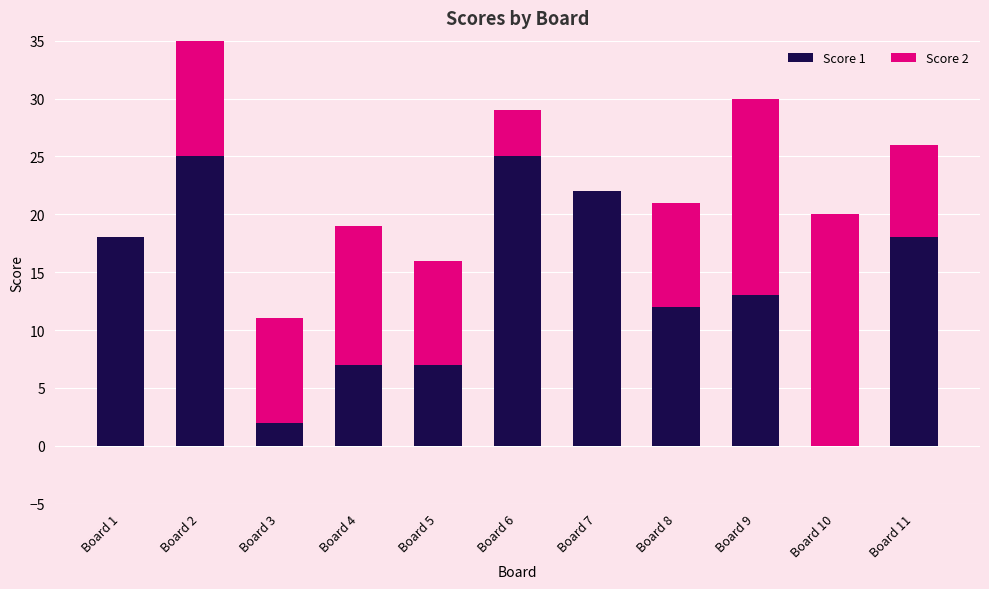

What are all the series names shown in the legend?

Score 1, Score 2